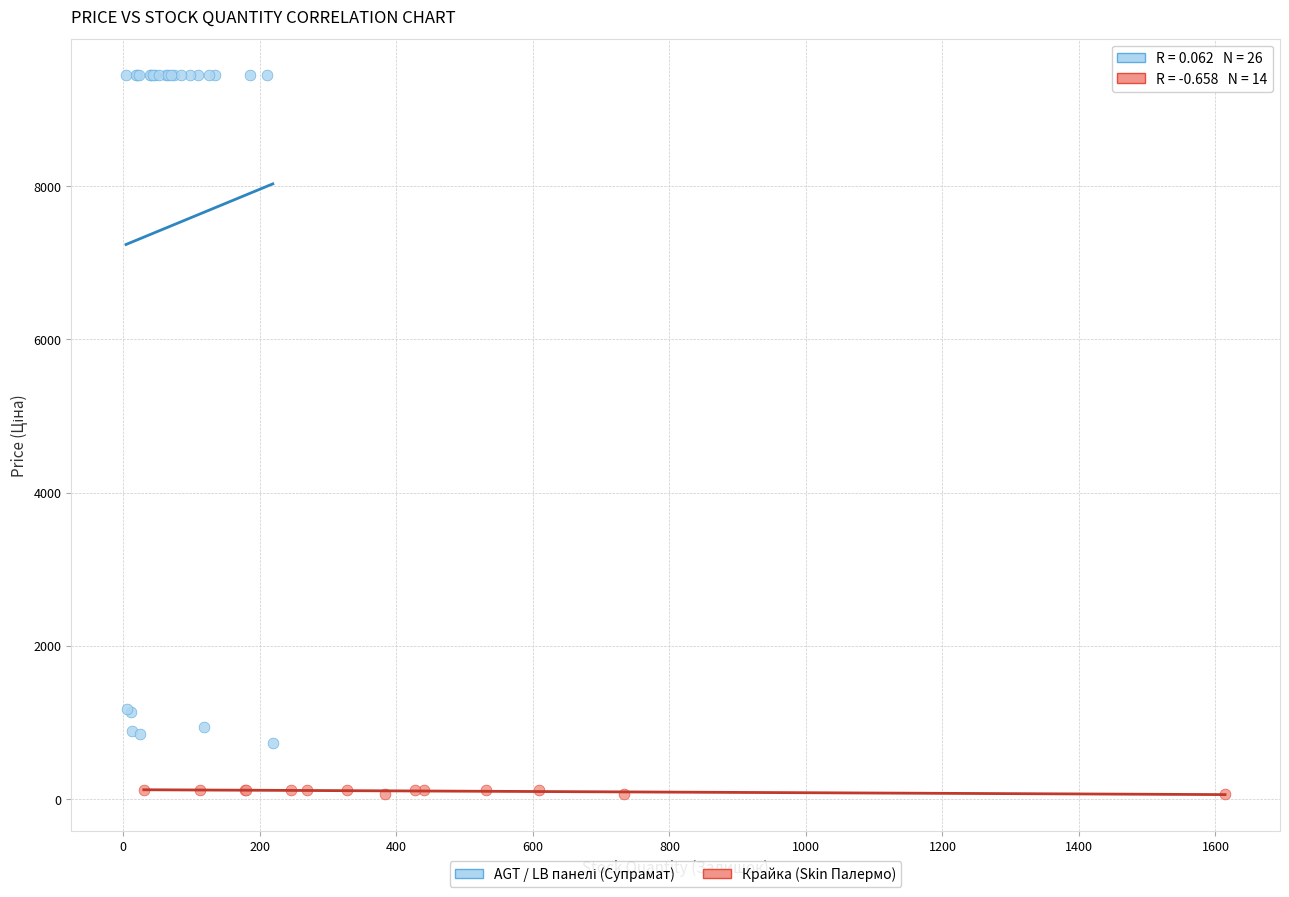

Which series reaches the minimum Y coordinate?

Крайка (Skin Палермо)